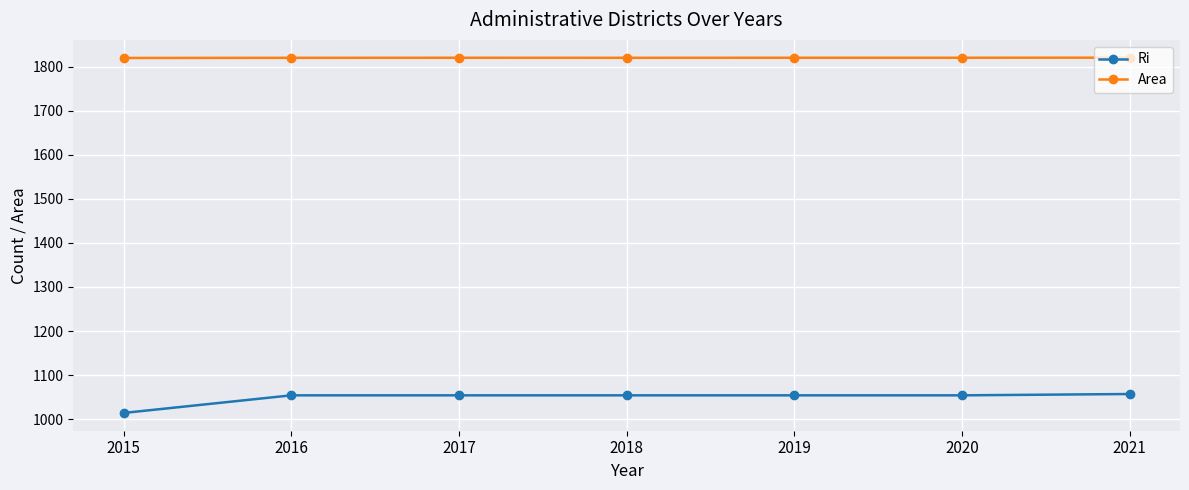

Is the value of Ri at 2017 greater than the value of Area at 2018?

No